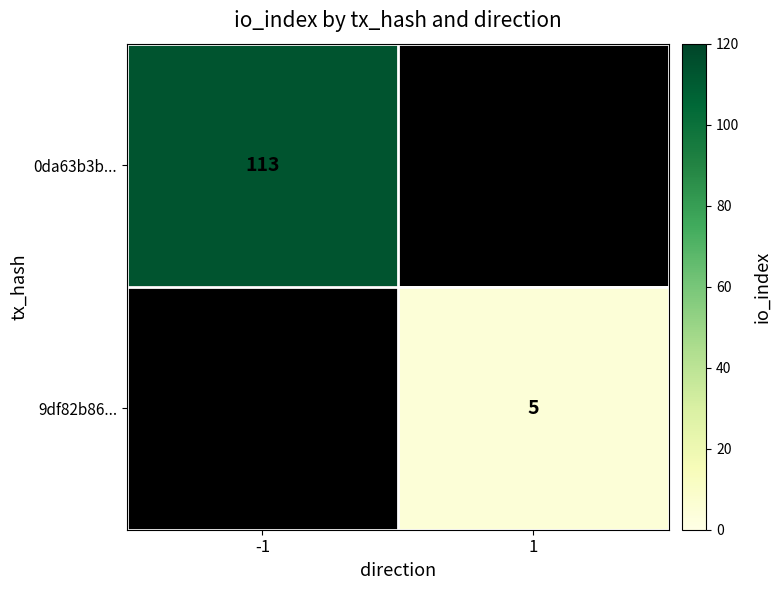

At how many categories does at least one series exceed 38?

1